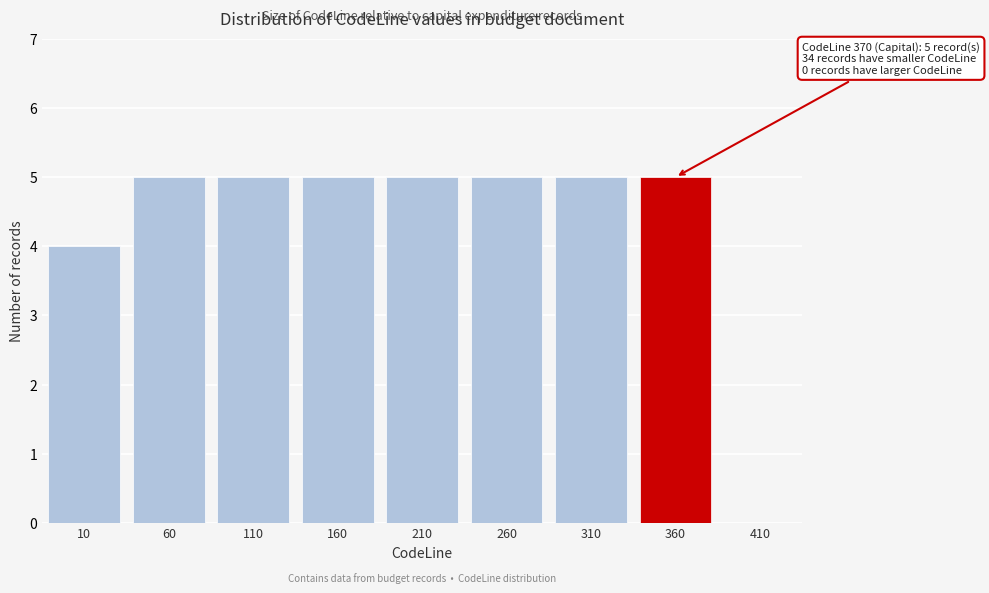

Reading left to right, what are all the values shown in this chart?

10=4	60=5	110=5	160=5	210=5	260=5	310=5	360=5	410=0